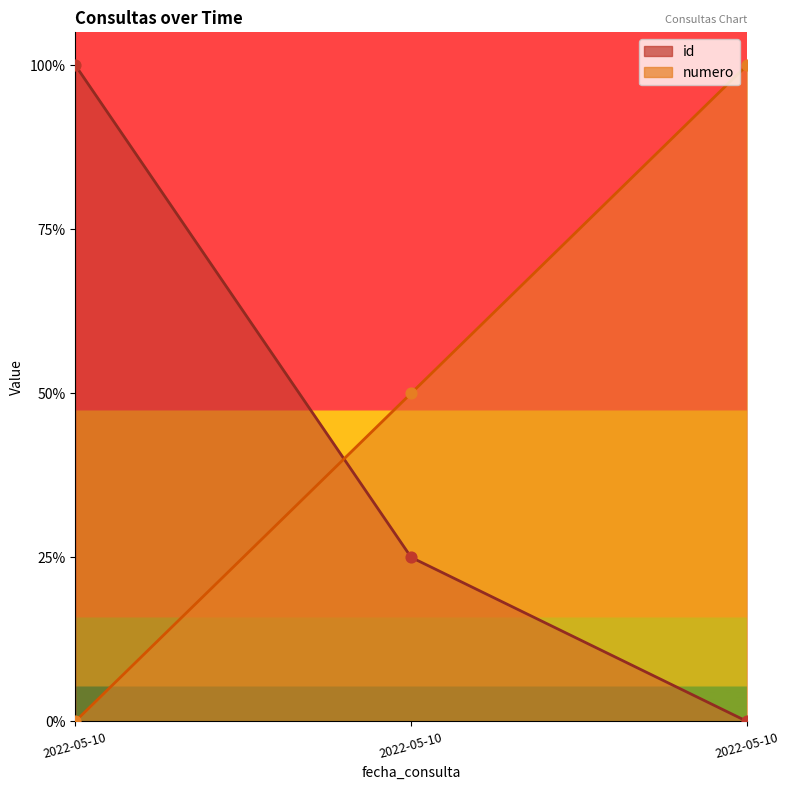

Which series has the widest spread of Y values?

id